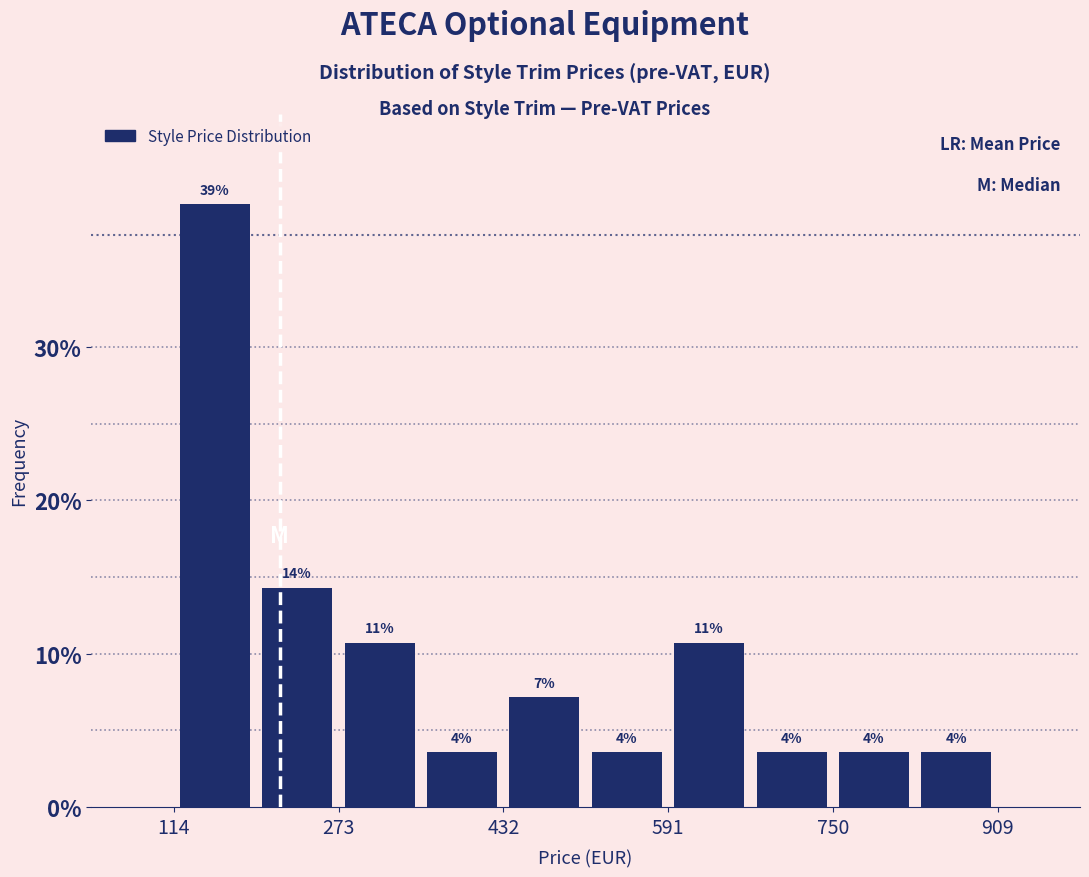

Read against the x-axis, roughly where is the centre of the tallest bar?

160